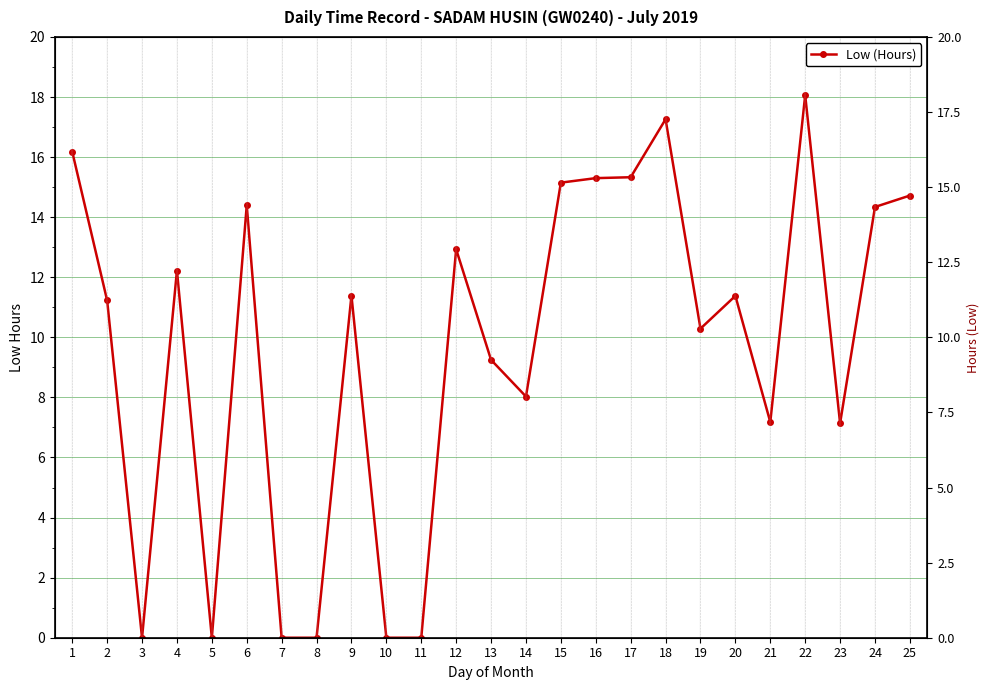

What is the maximum value shown in the chart?

18.1